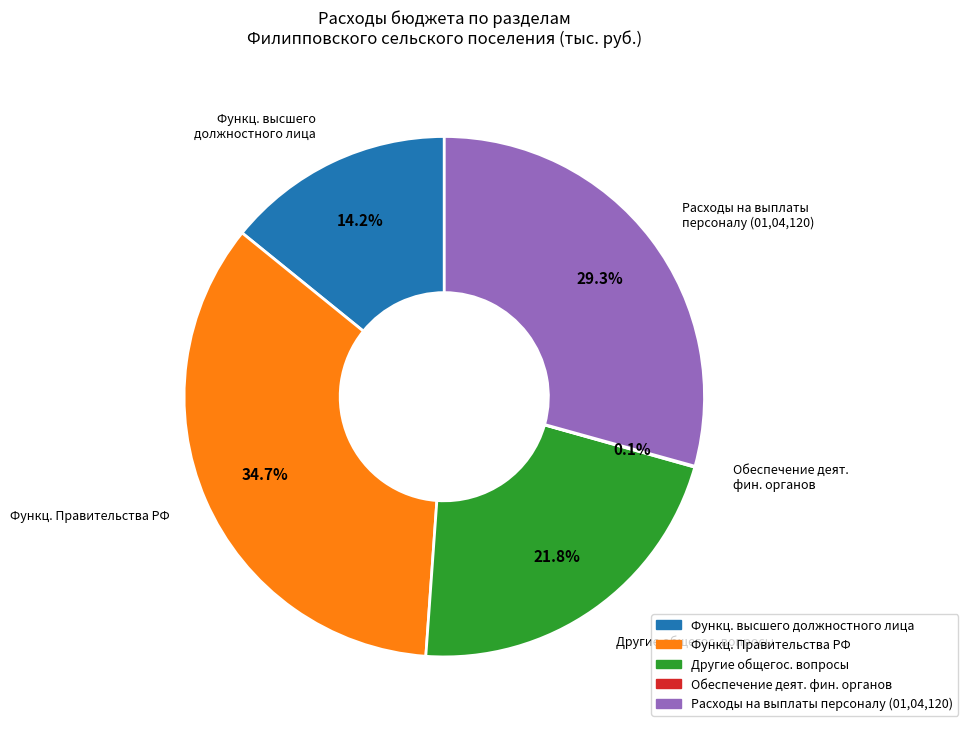

Is there a majority slice in this chart?

No